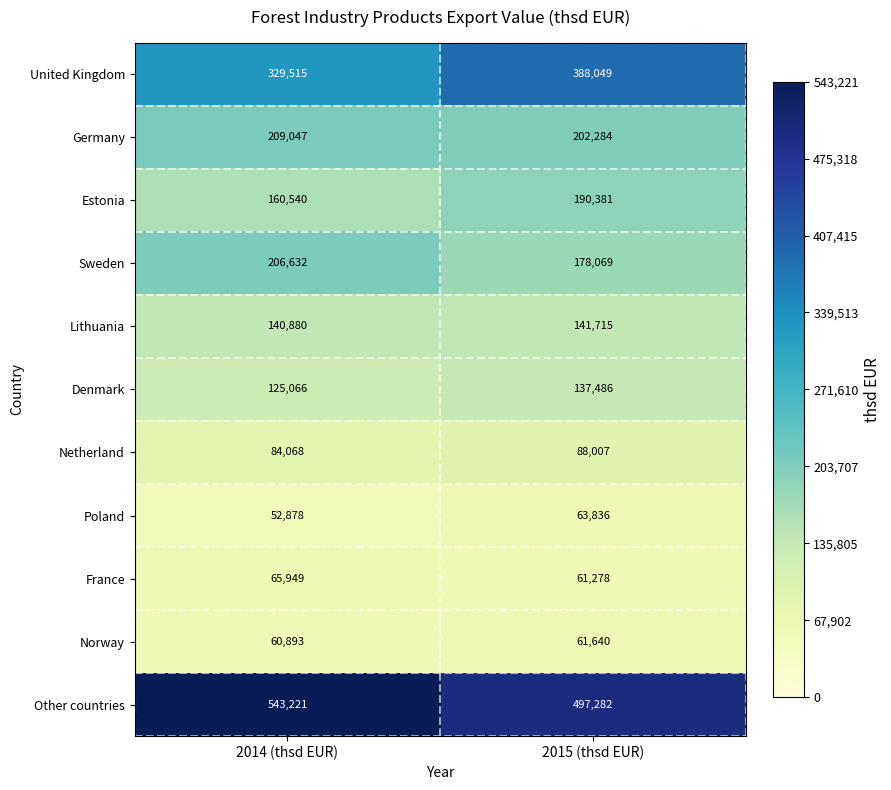

Count the number of categories in the chart.

2